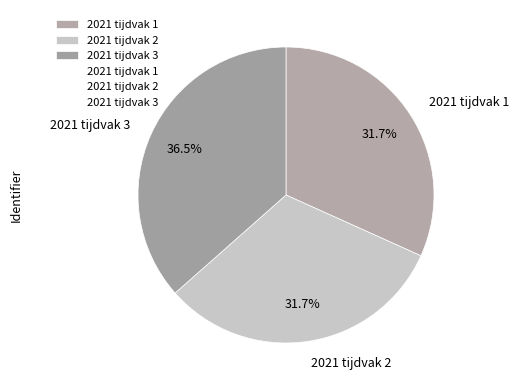

How much of the chart is everything except 2021 tijdvak 2?

68.3%